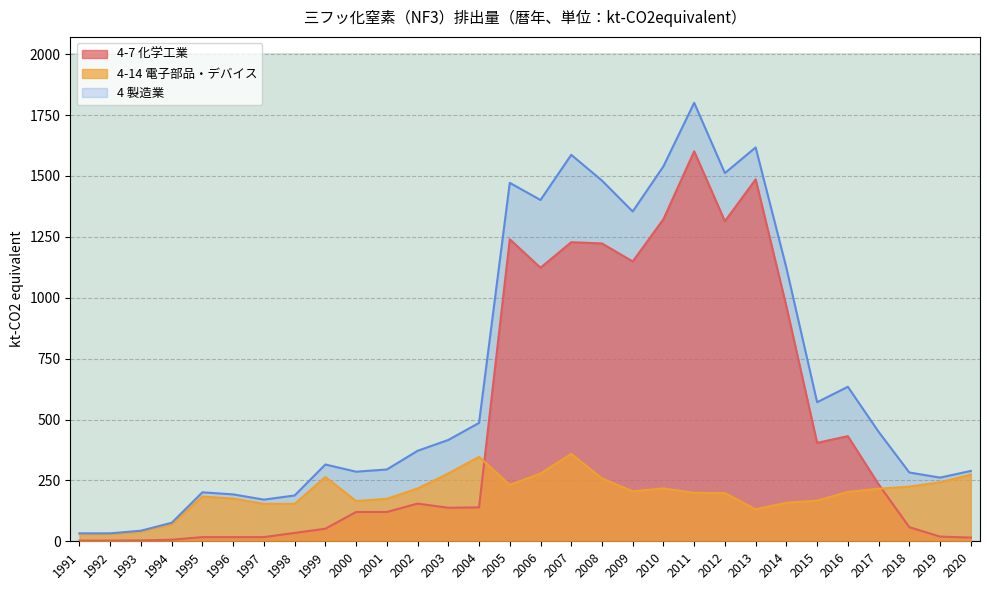

What is the difference between the 4-7 化学工業 values at 2005 and 2014?

275.5